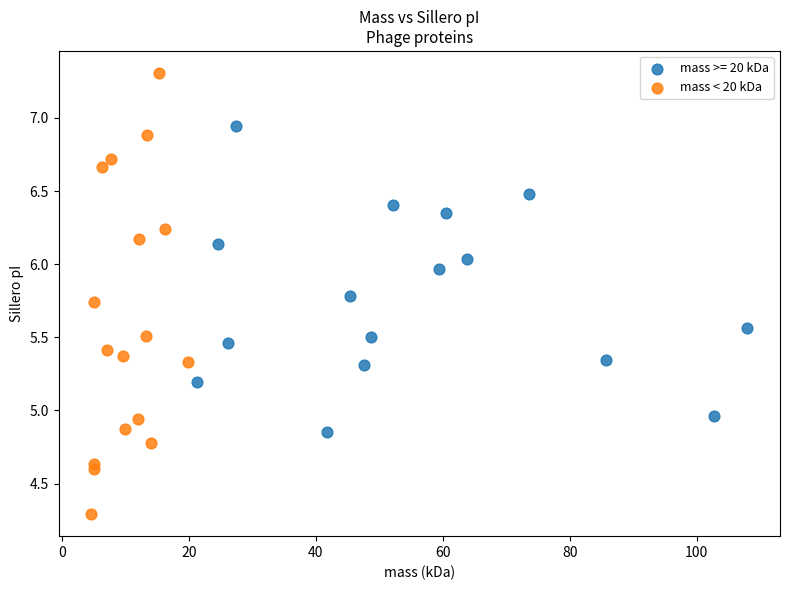

Which series contains the highest Y value?

mass < 20 kDa